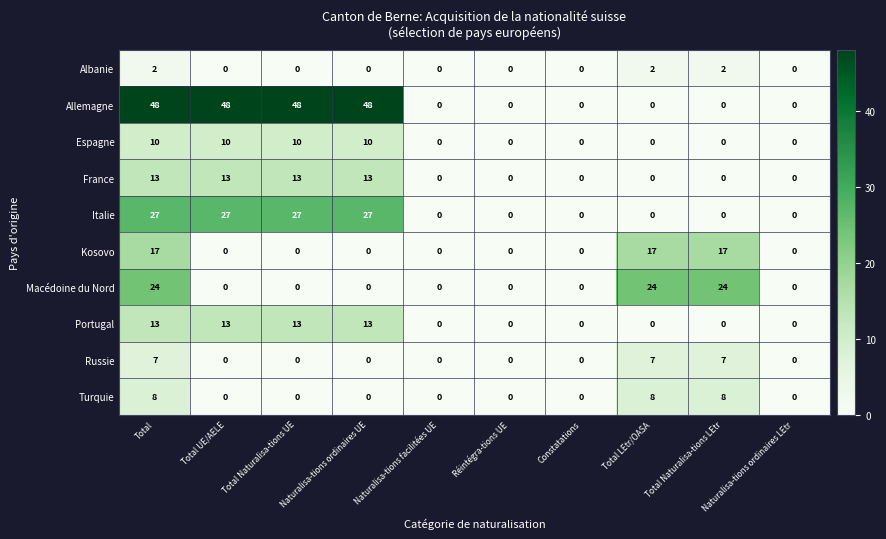

Which series has the largest range (max minus min)?

Allemagne